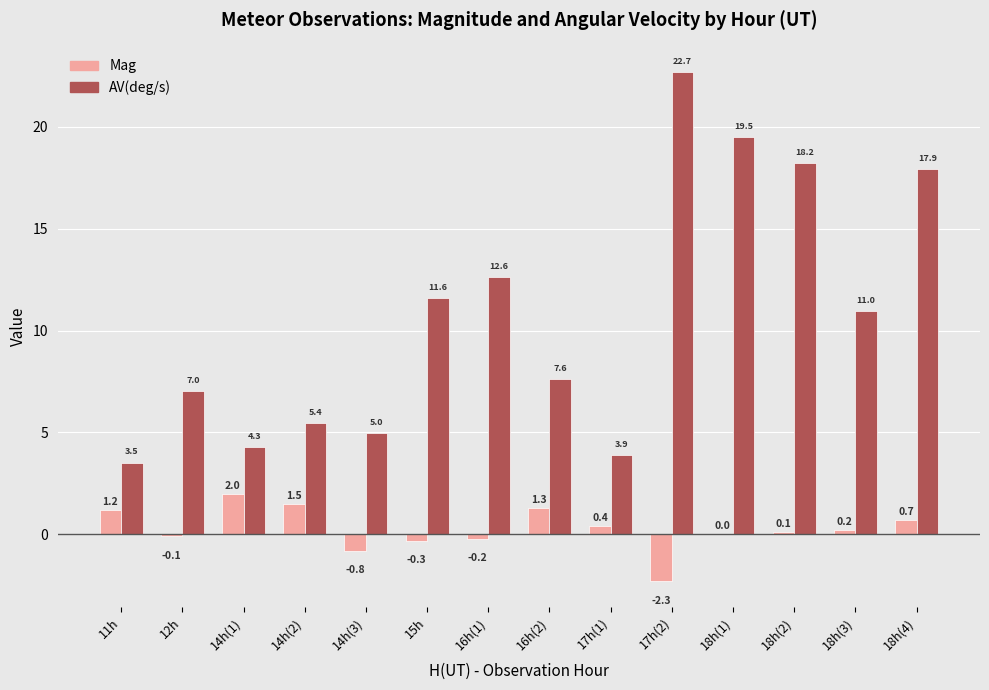

At which label is AV(deg/s) closest to 13?

16h(1)